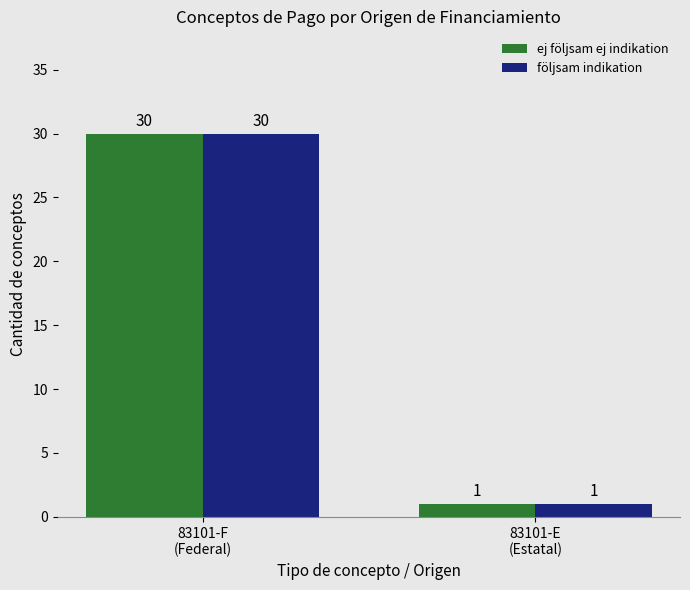

What is the difference between the maximum and minimum values in the följsam indikation series?

29